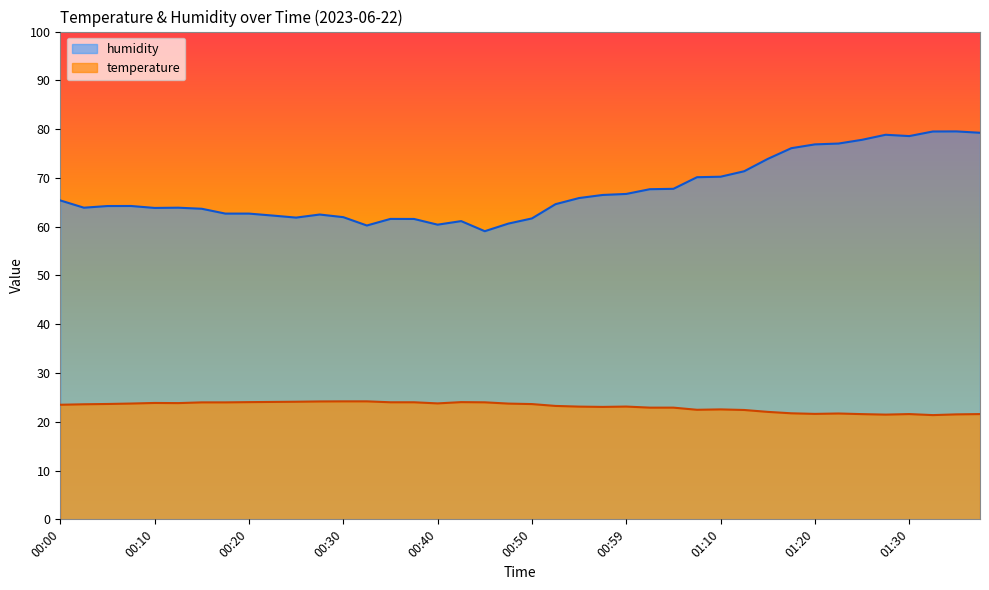

What is the total value across all series at 00:52?

87.9